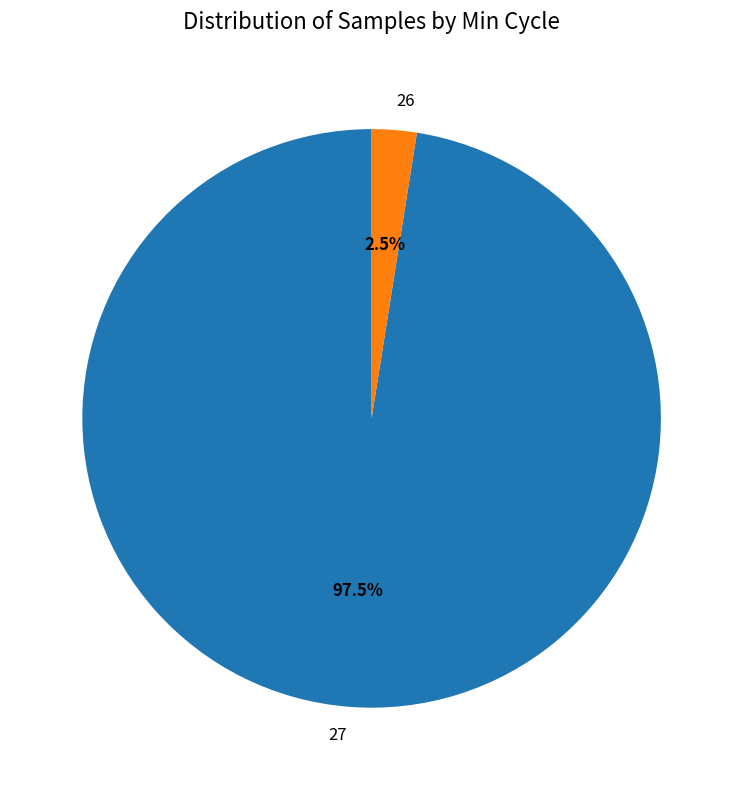

Is 27 the majority of the pie?

Yes